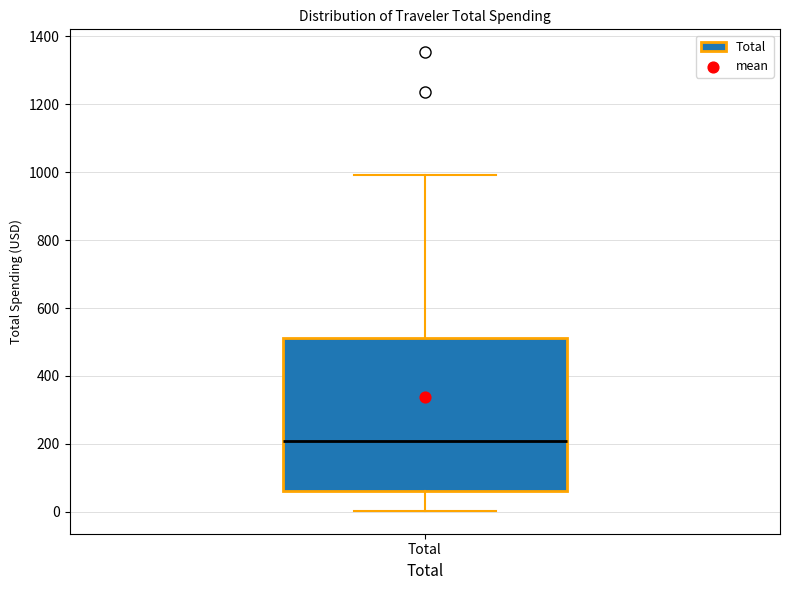

Read this box plot against the y-axis: the position of the median line, the range covered by the box, and the ends of both whiskers. The values are not printed on the chart, so give them approximately, as read against the axis.

median 200, box 60 to 520, whiskers 0 to 1000